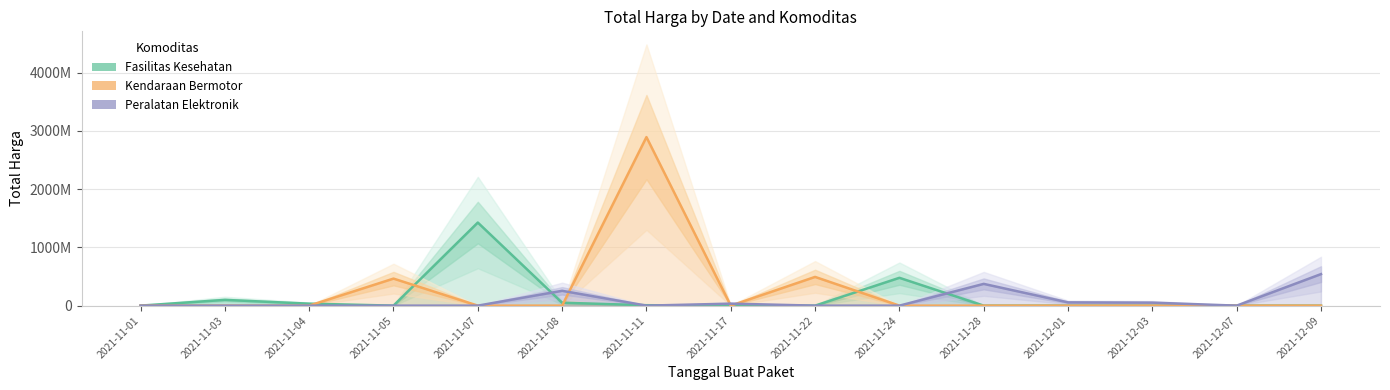

How many lines are shown in the chart?

3